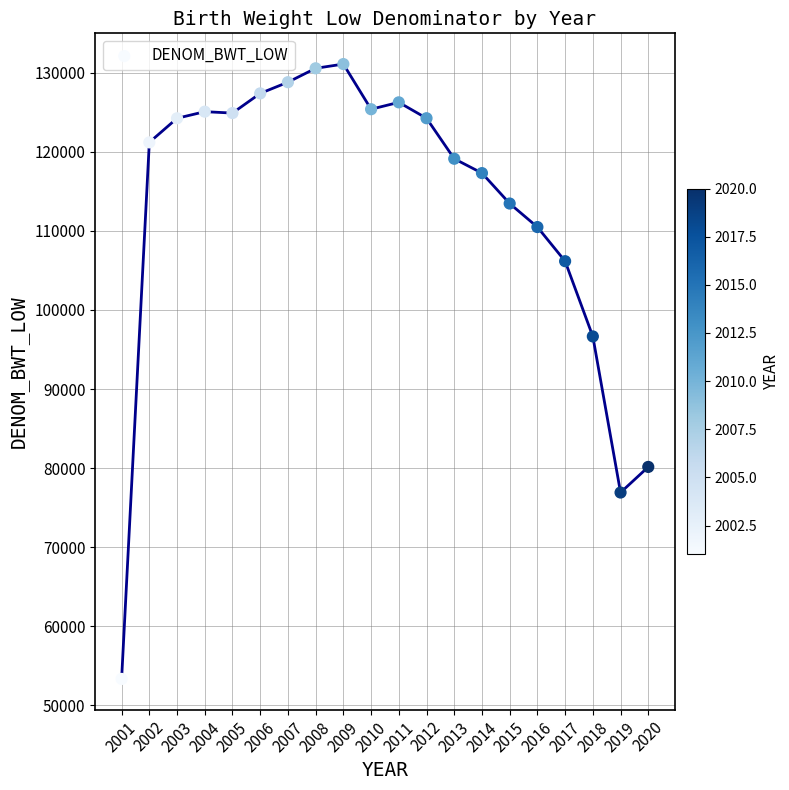

What Y value in the scatter plot is closest to 92221?

96657